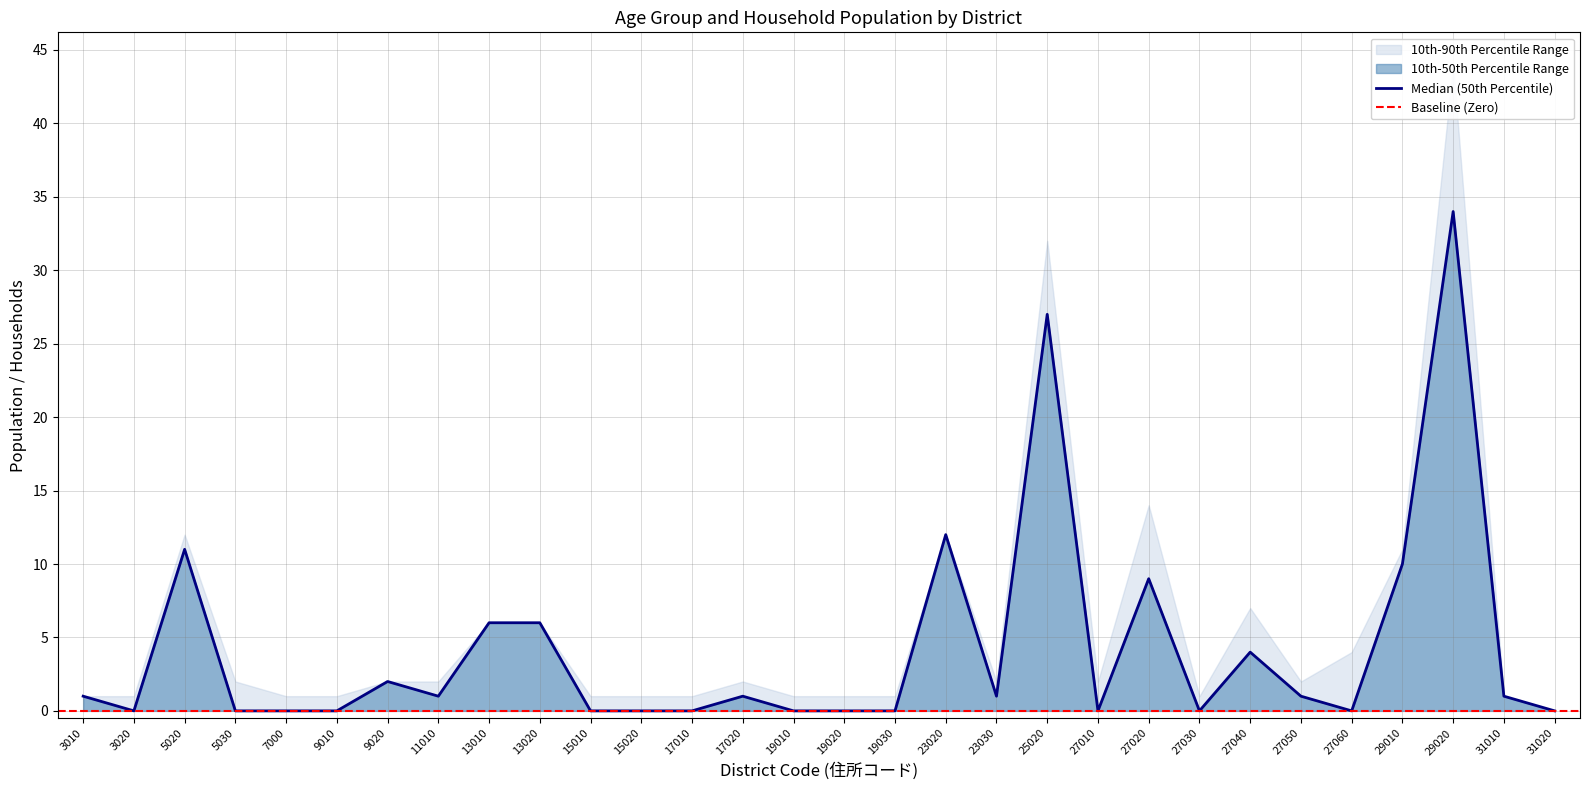

Does the chart have visible grid lines?

Yes